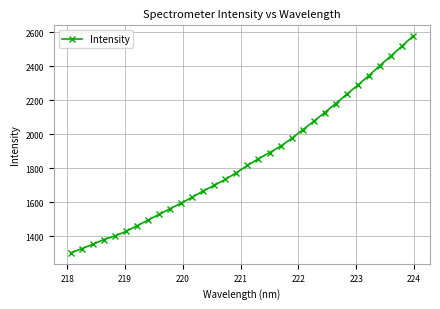

What is the value of the 20th point from the left?

1929.3